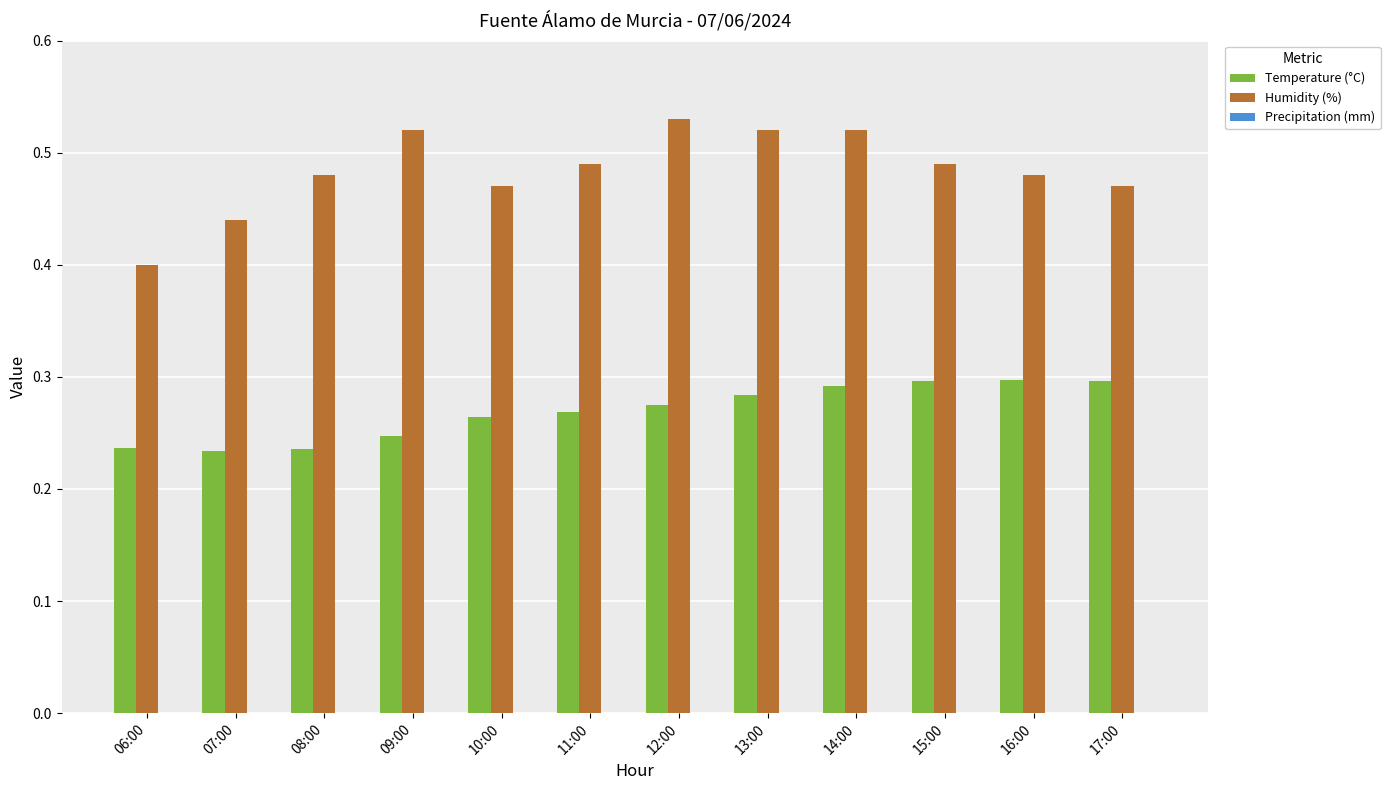

Rank the series by their average value, from lowest to highest.

Temperature (°C), Humidity (%)